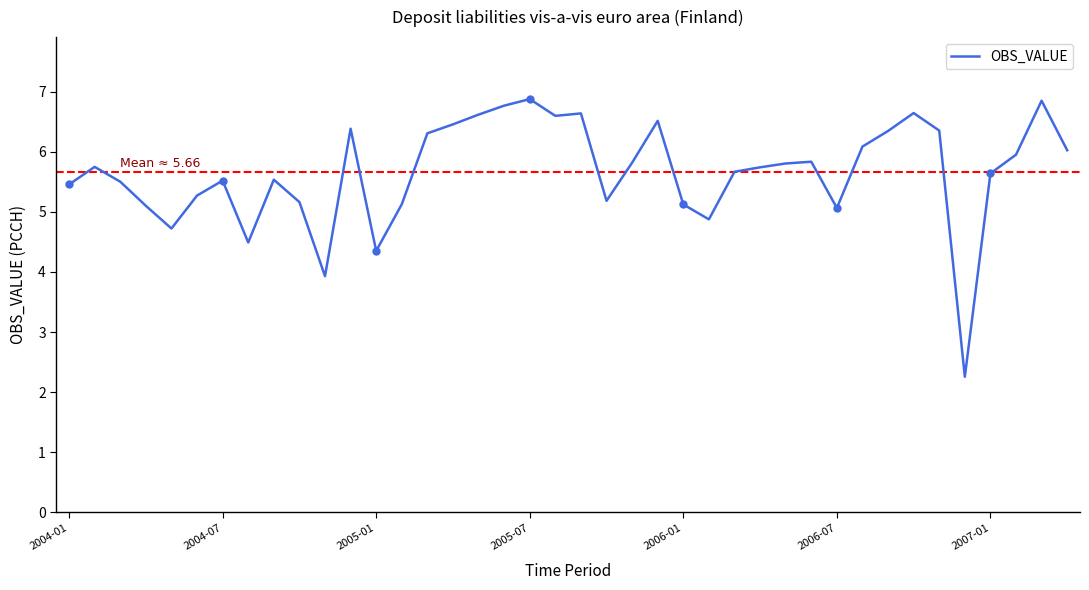

Is it true that the value at 33 is 6.6?

True